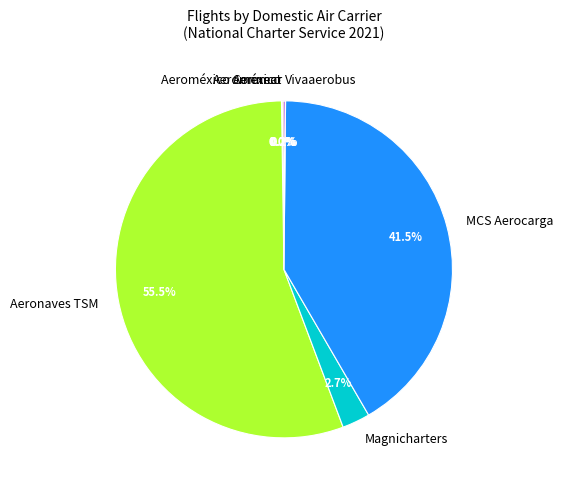

Which slice is the largest?

Aeronaves TSM